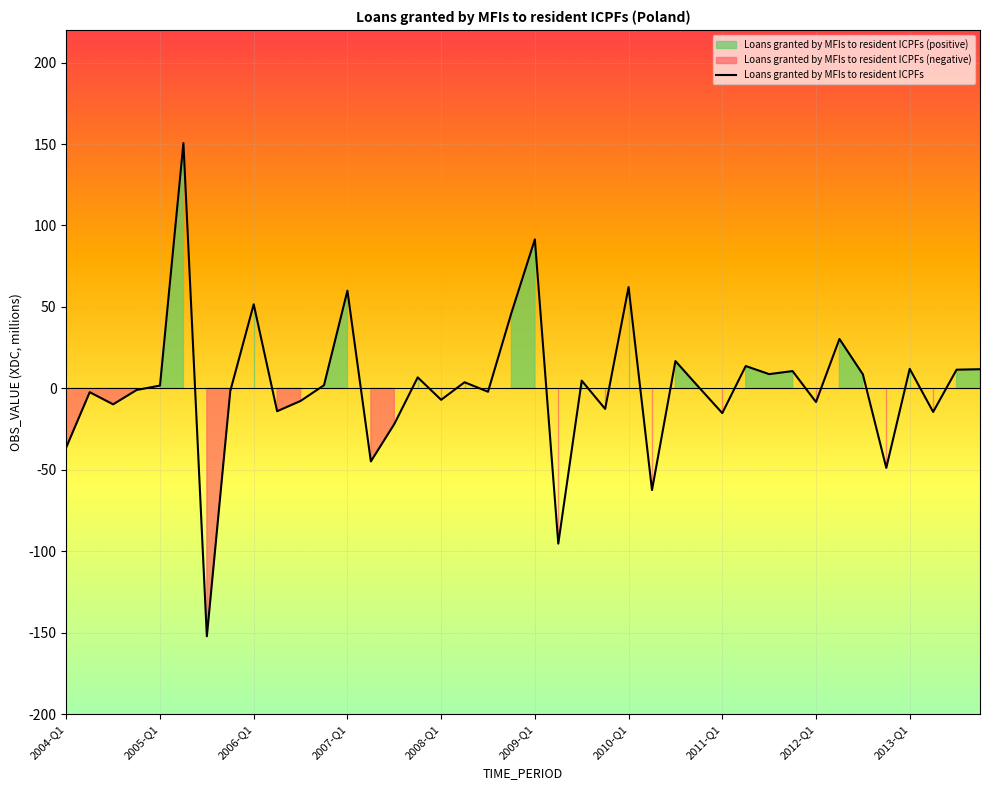

What is the highest value of the Loans granted by MFIs to resident ICPFs series?

150.6